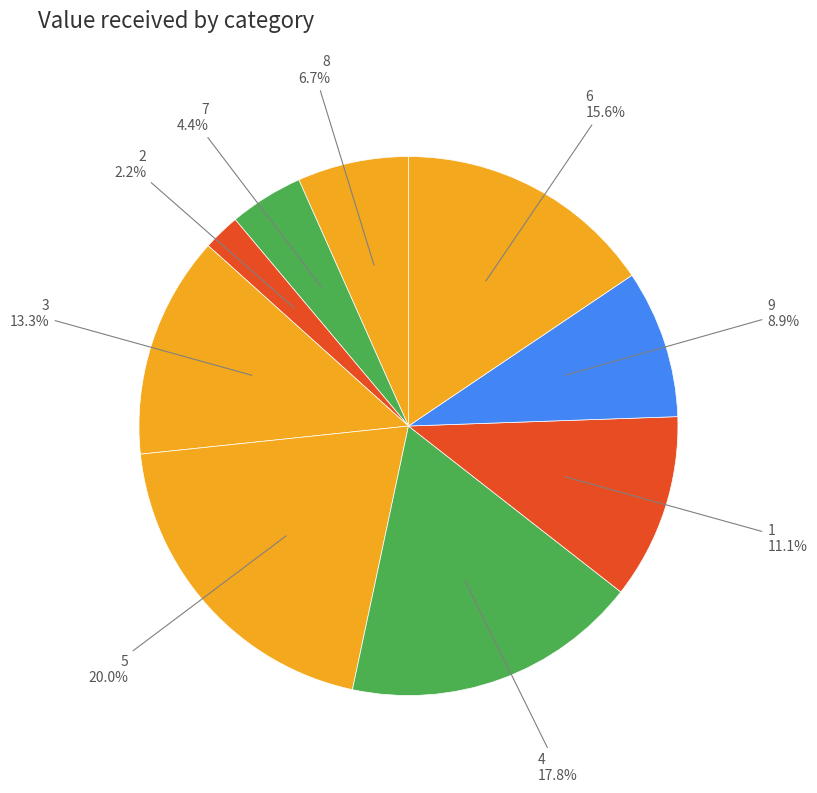

How many slices are in this pie chart?

9